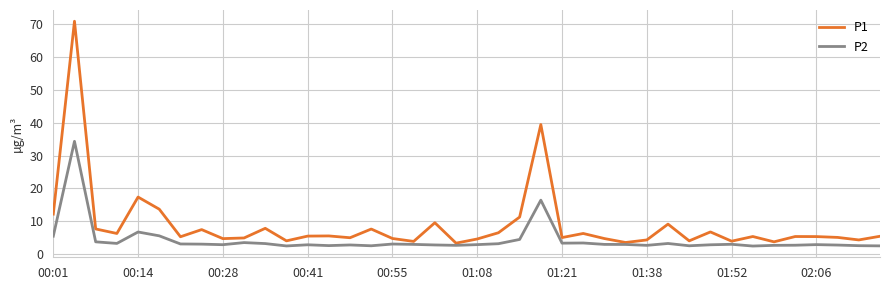

Which series has the largest range (max minus min)?

P1